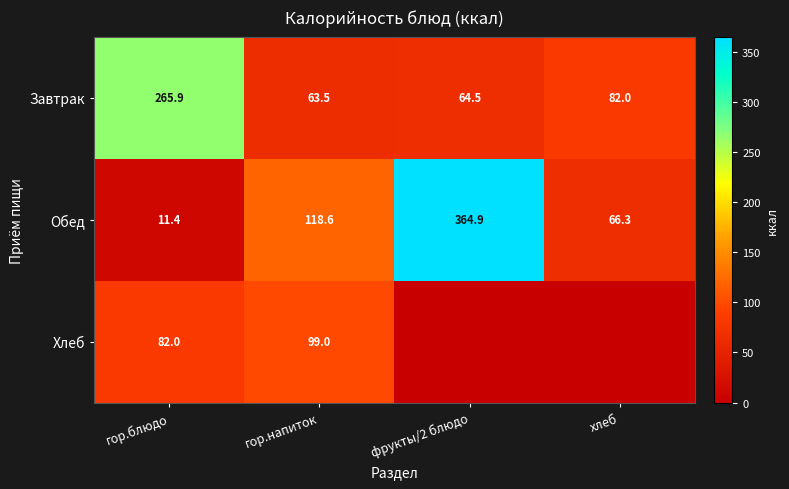

Where does the Обед series first go above 118?

гор.напиток